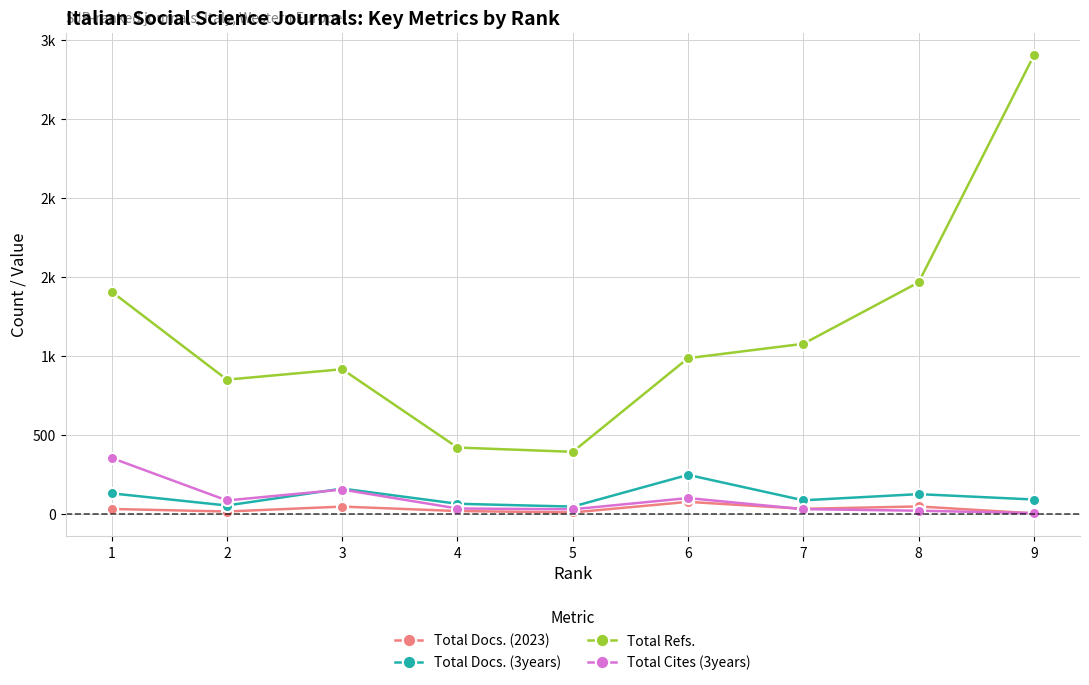

Between 7 and 3, which is larger?

3